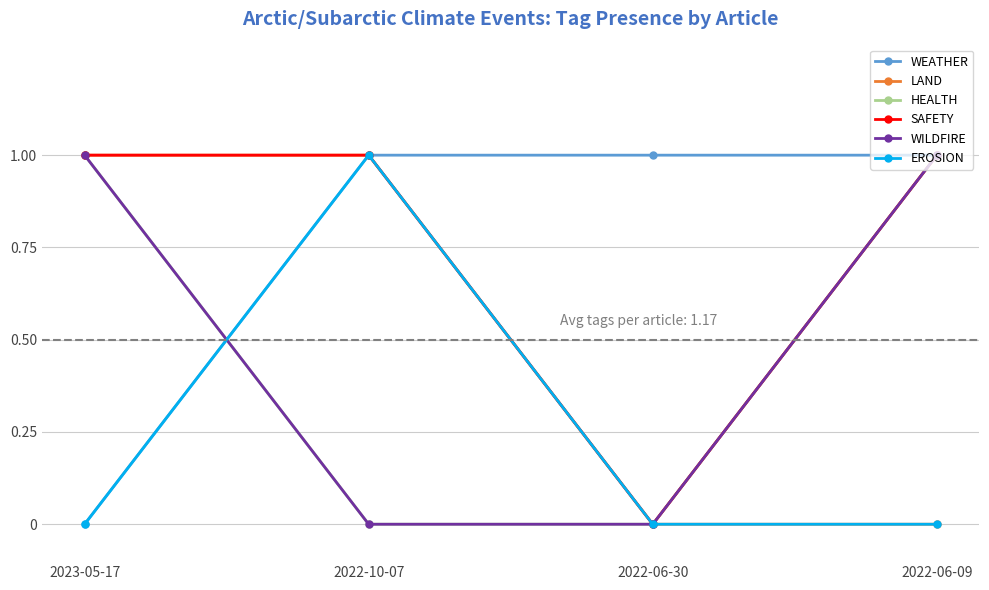

What is the label of the 4th point from the left?

2022-06-09